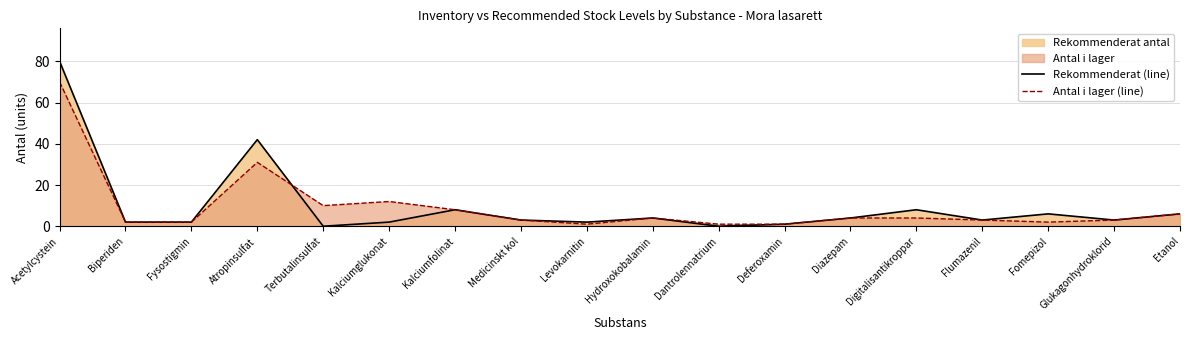

What is the label of the 1st point from the left?

Acetylcystein